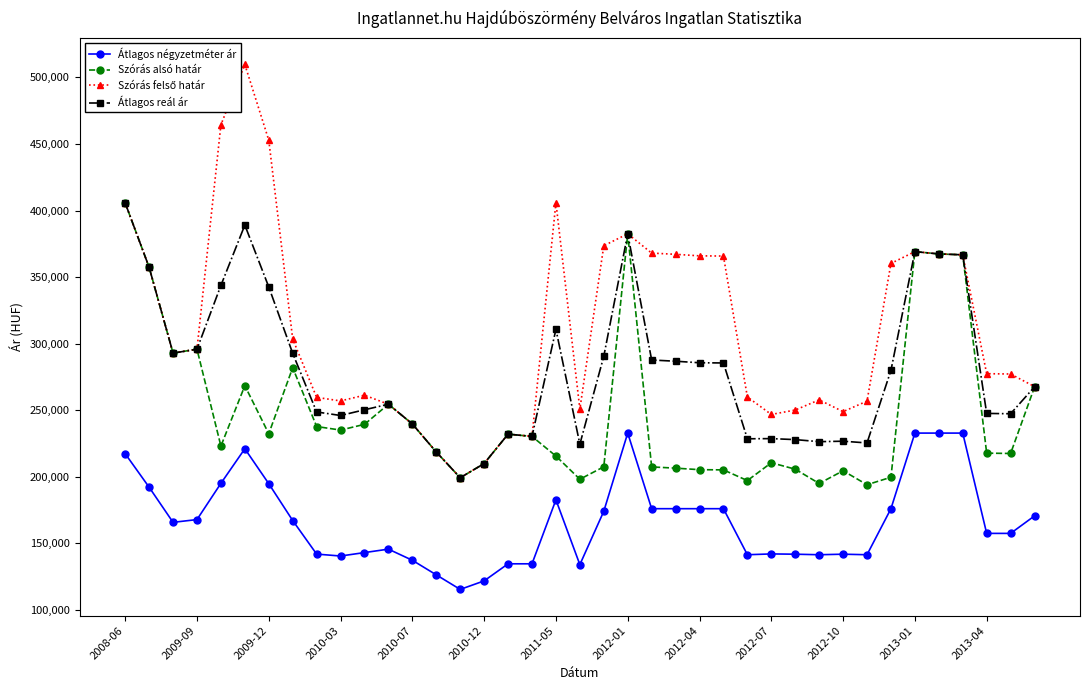

True or false: Átlagos négyzetméter ár and Átlagos reál ár cross at least once.

False